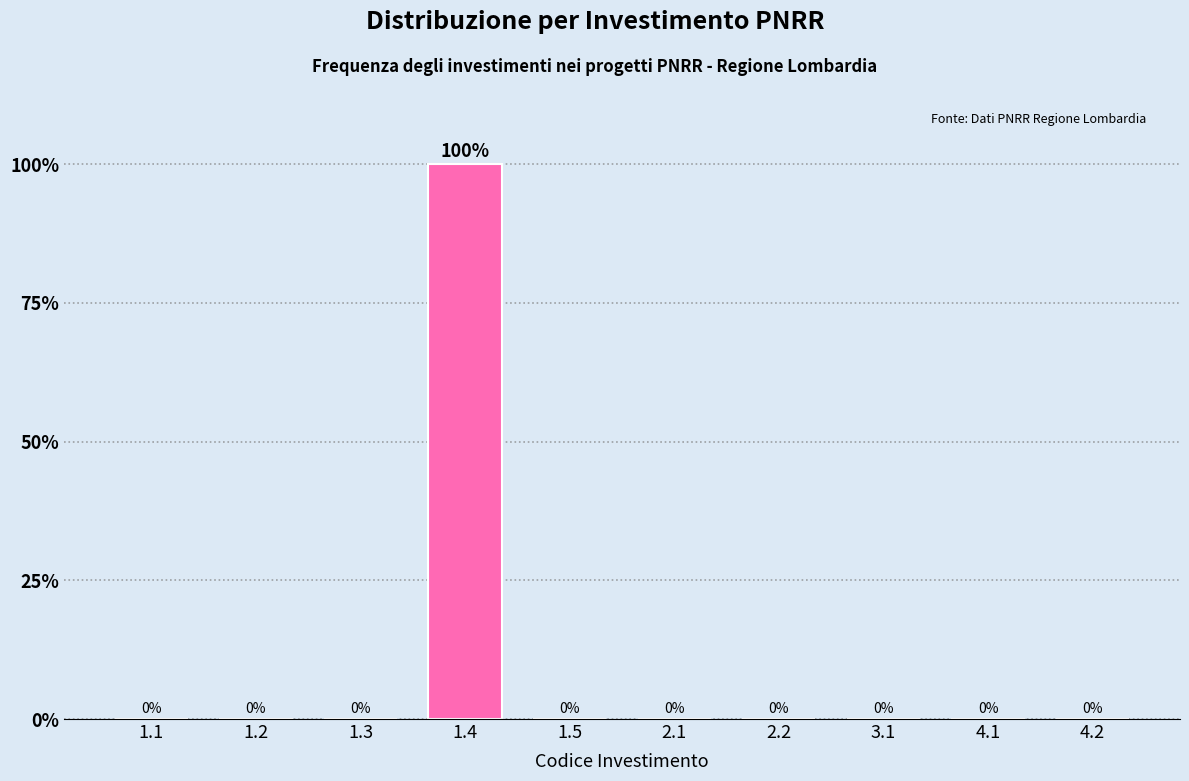

Reading left to right, what are all the values shown in this chart?

1.1=0	1.2=0	1.3=0	1.4=100	1.5=0	2.1=0	2.2=0	3.1=0	4.1=0	4.2=0